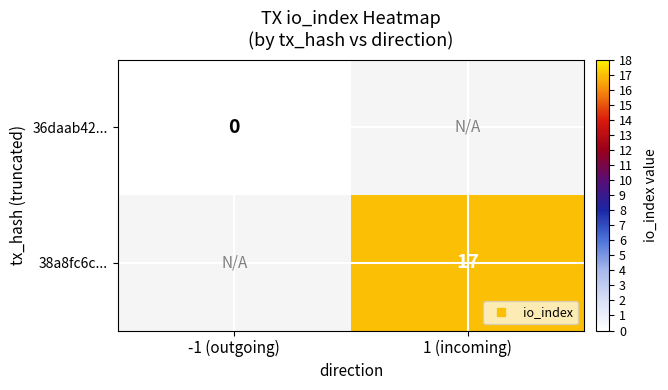

Which category has the highest value in the 38a8fc6c... series?

-1 (outgoing)